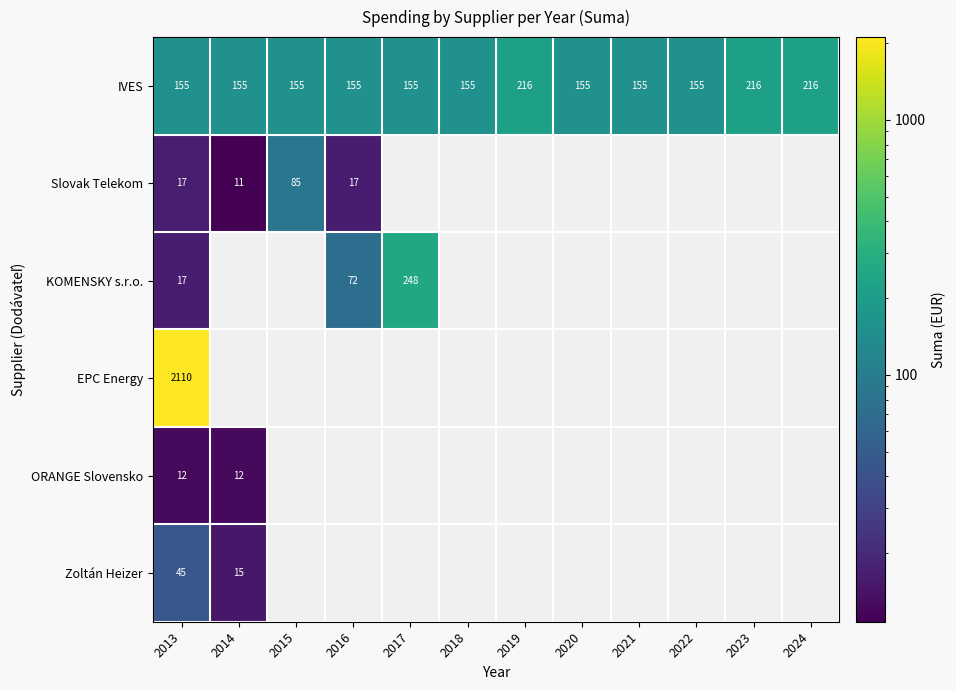

True or false: IVES has a value of 155 at 2021.

True